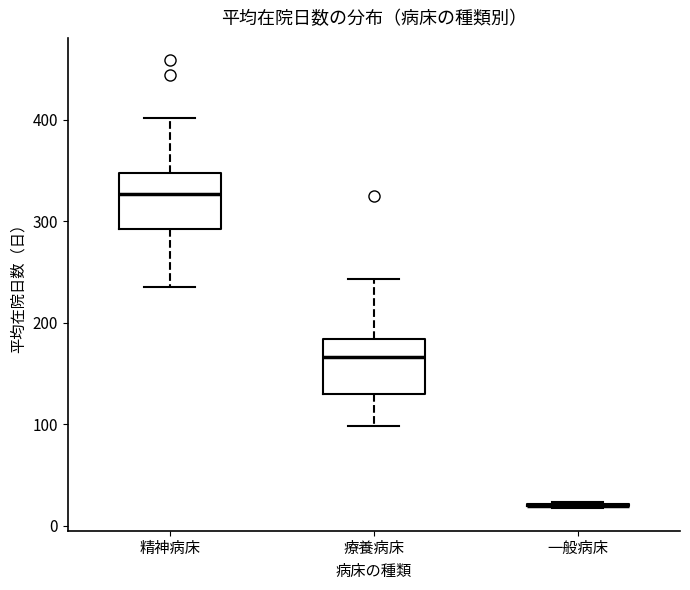

Reading left to right, read every box against the y-axis: the position of its median line, the range the box covers, and the ends of its whiskers. The values are not printed on the chart, so give them approximately, as read against the axis.

精神病床: median 330, box 290 to 350, whiskers 240 to 400
療養病床: median 170, box 130 to 180, whiskers 100 to 240
一般病床: box collapsed to a line at 20, whiskers 20 to 20